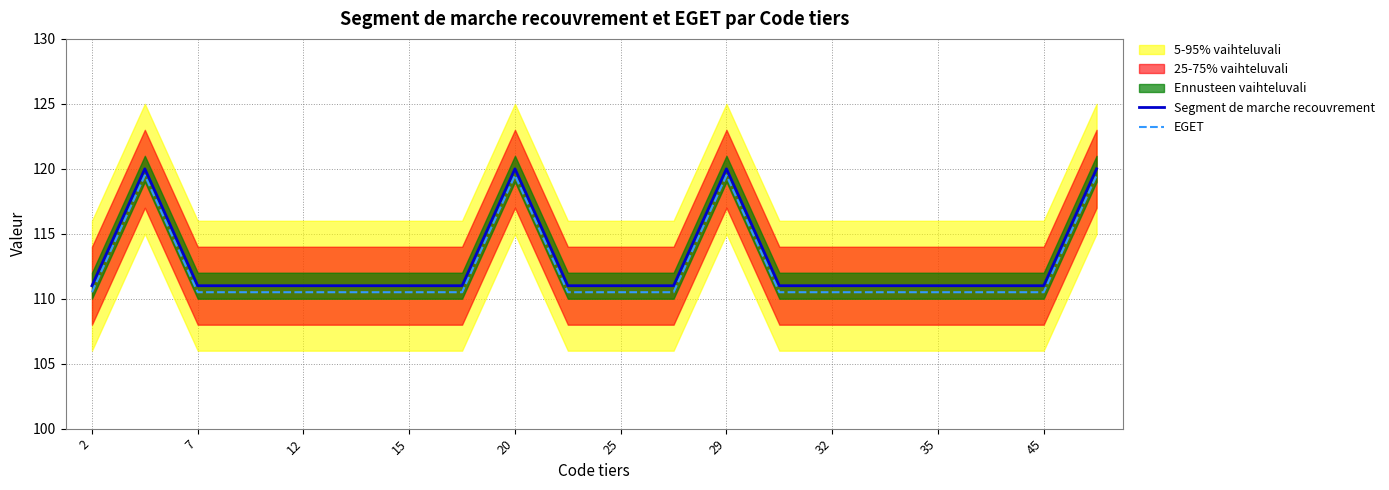

What is the highest value of the EGET series?

119.5